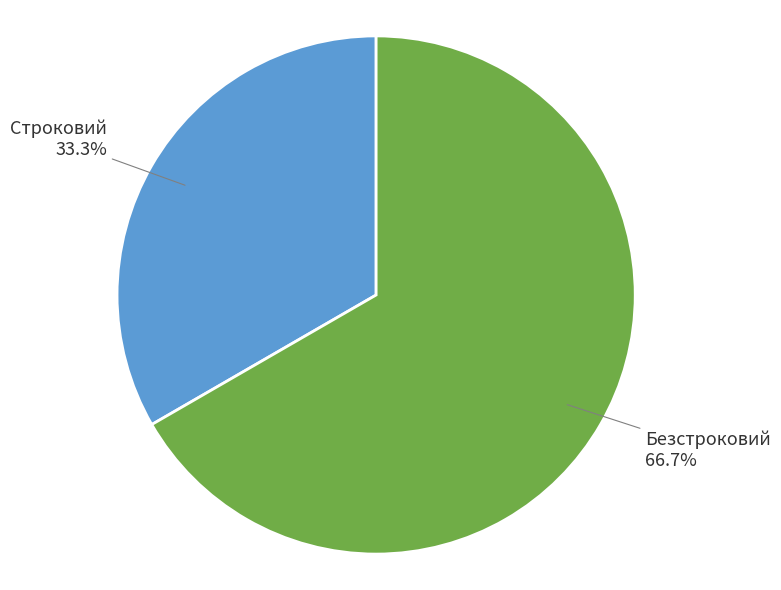

What is the majority slice?

Безстроковий